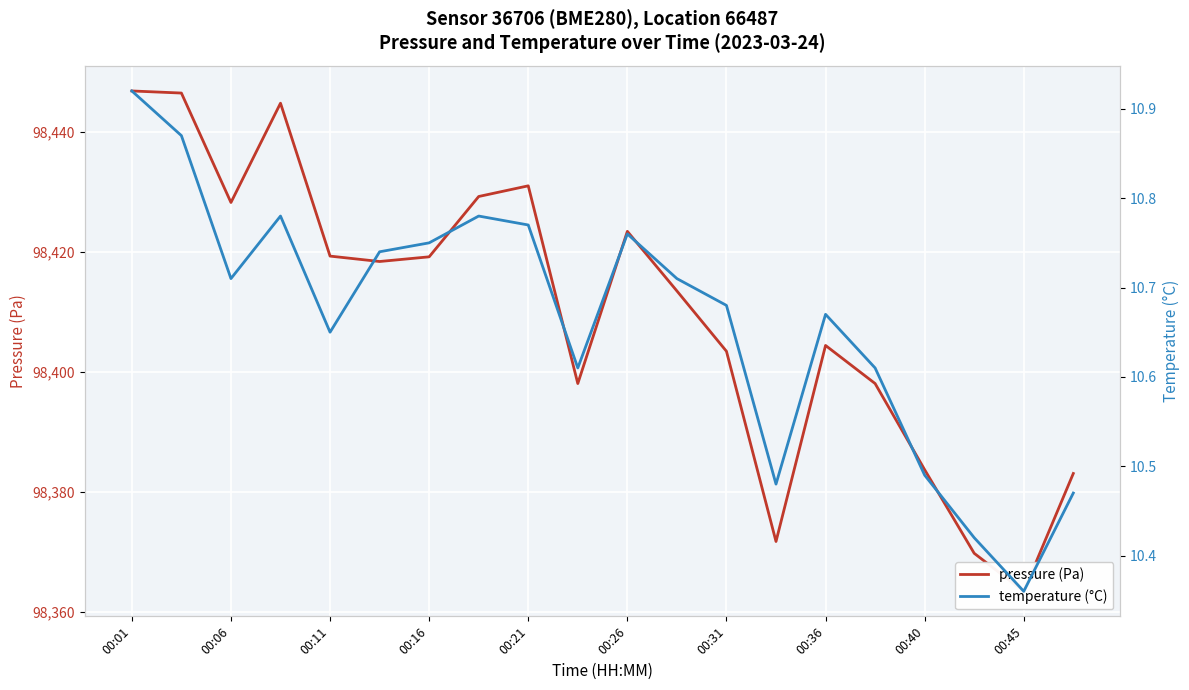

True or false: pressure (Pa) has more than 2 interior local peaks.

True